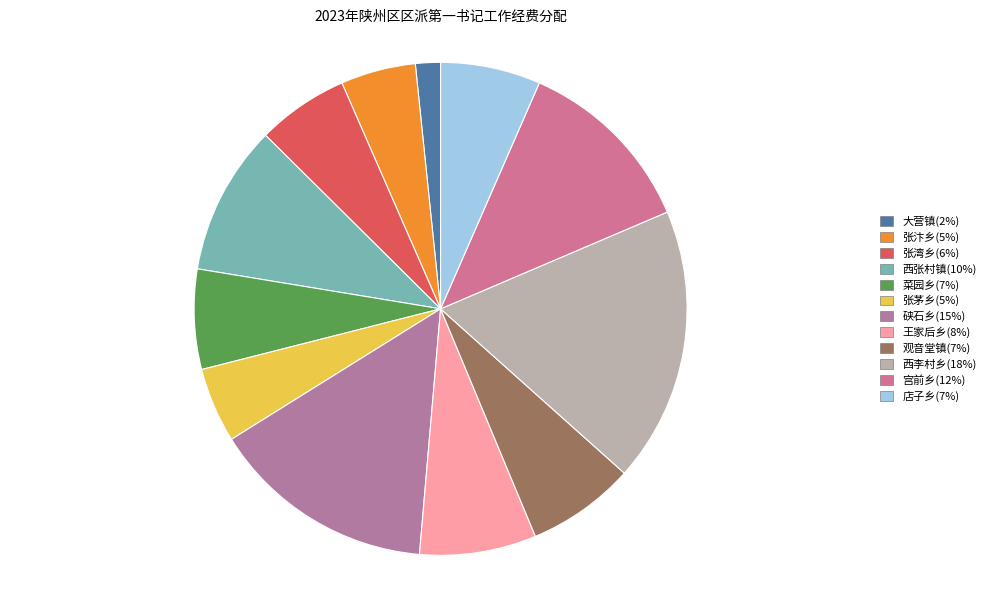

Is there a majority slice in this chart?

No